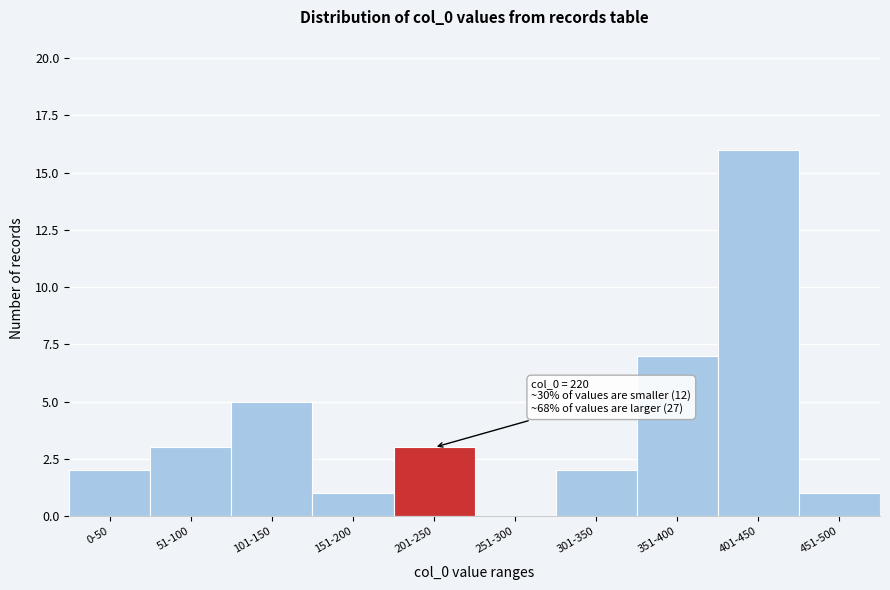

Reading left to right, transcribe all the data shown in this chart.

0-50=2	51-100=3	101-150=5	151-200=1	201-250=3	251-300=0	301-350=2	351-400=7	401-450=16	451-500=1